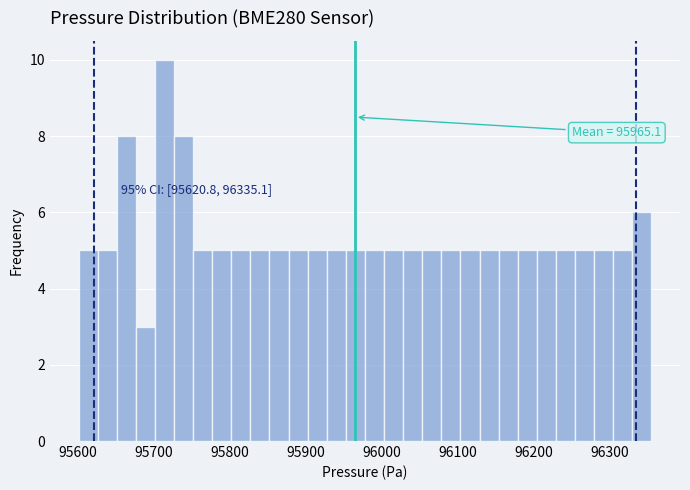

Around what value on the x-axis is the tallest bar? Give the approximate position of its centre, as read against the axis.

95710